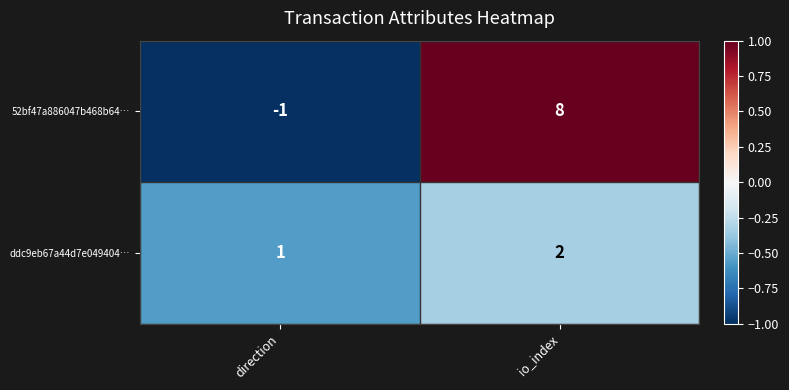

What is the total value across all series at io_index?

10